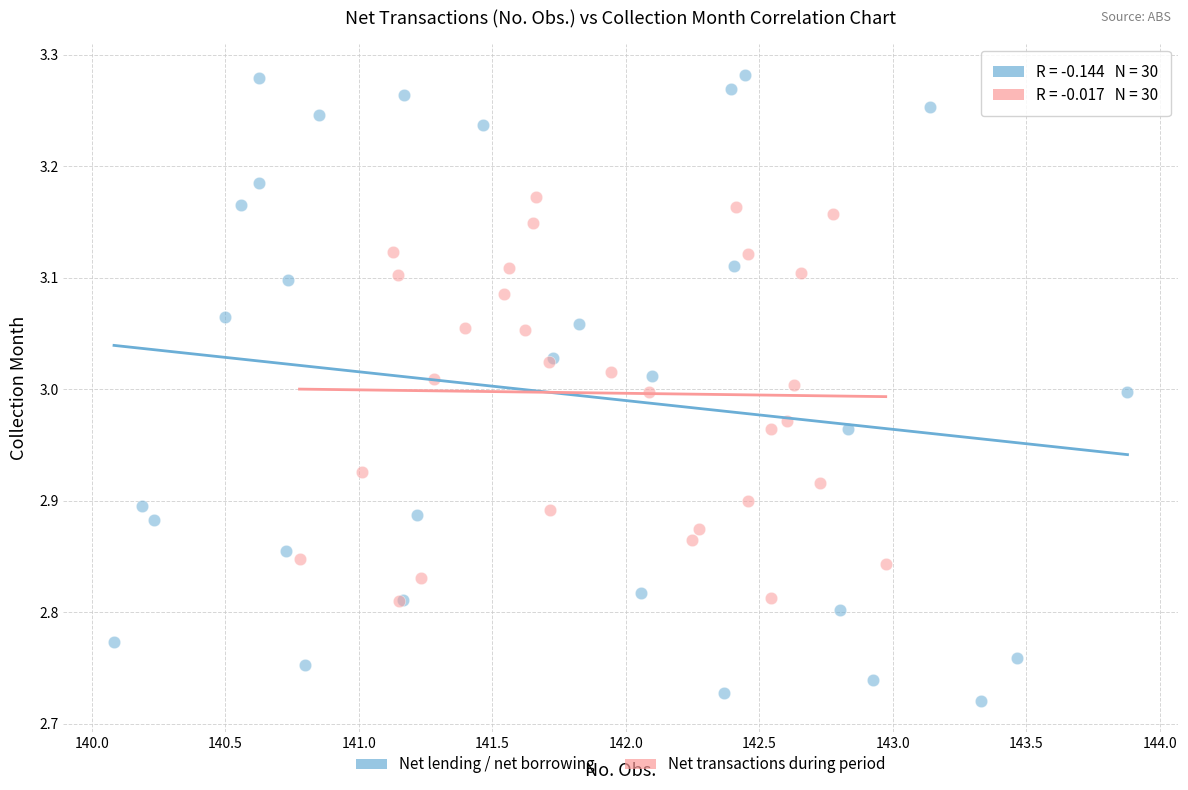

Which series reaches the maximum Y coordinate?

Net lending / net borrowing